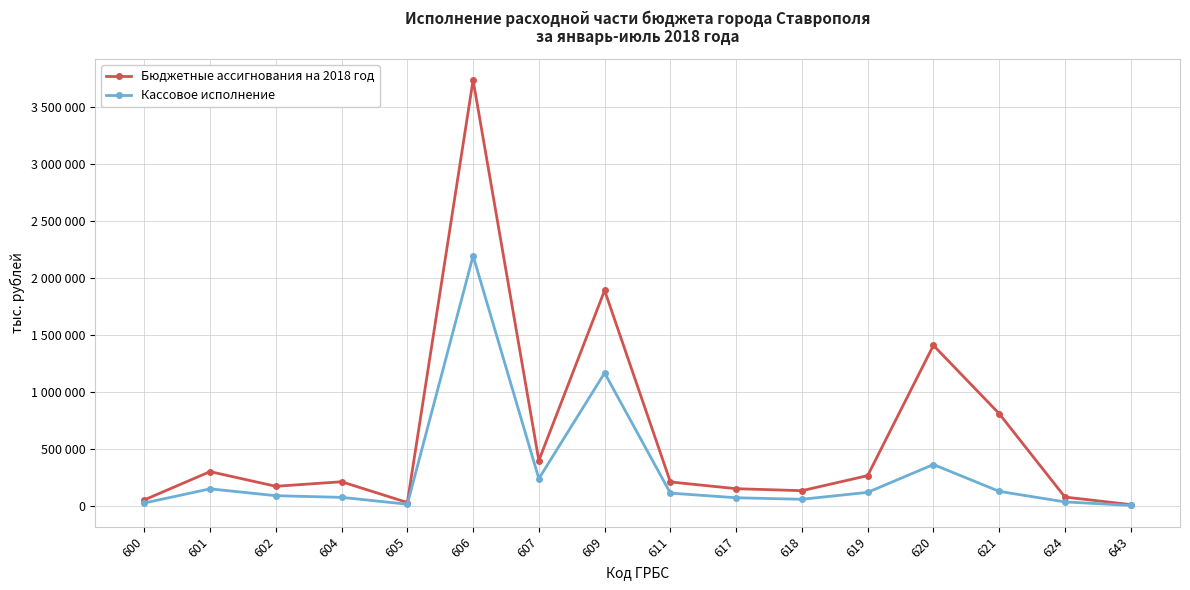

What are all the series names shown in the legend?

Бюджетные ассигнования на 2018 год, Кассовое исполнение